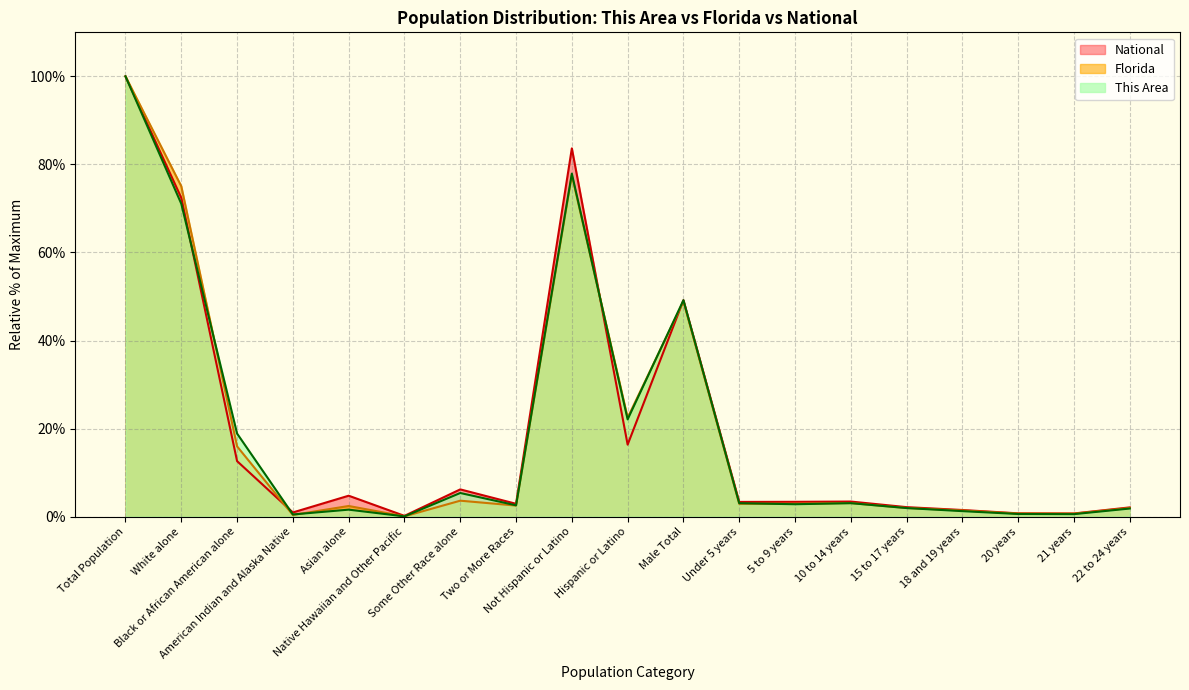

True or false: National has more than 1 points higher than both neighbors.

True